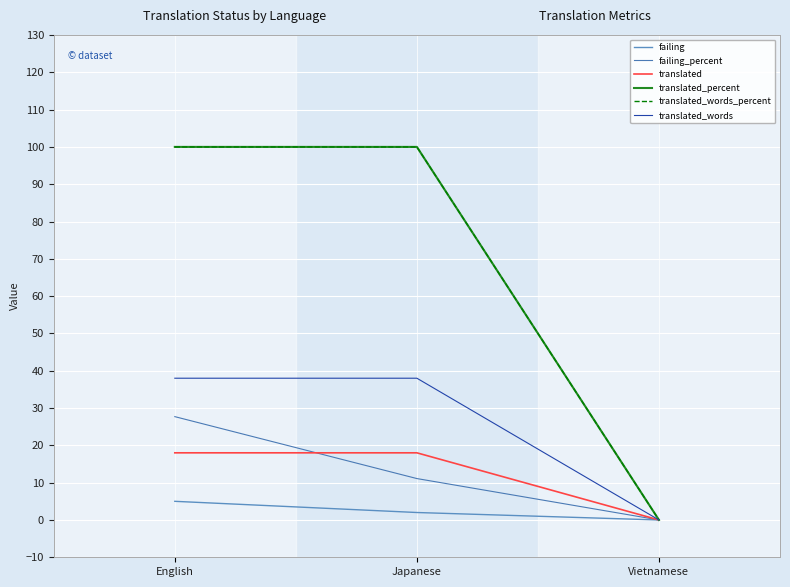

How many lines are shown in the chart?

6